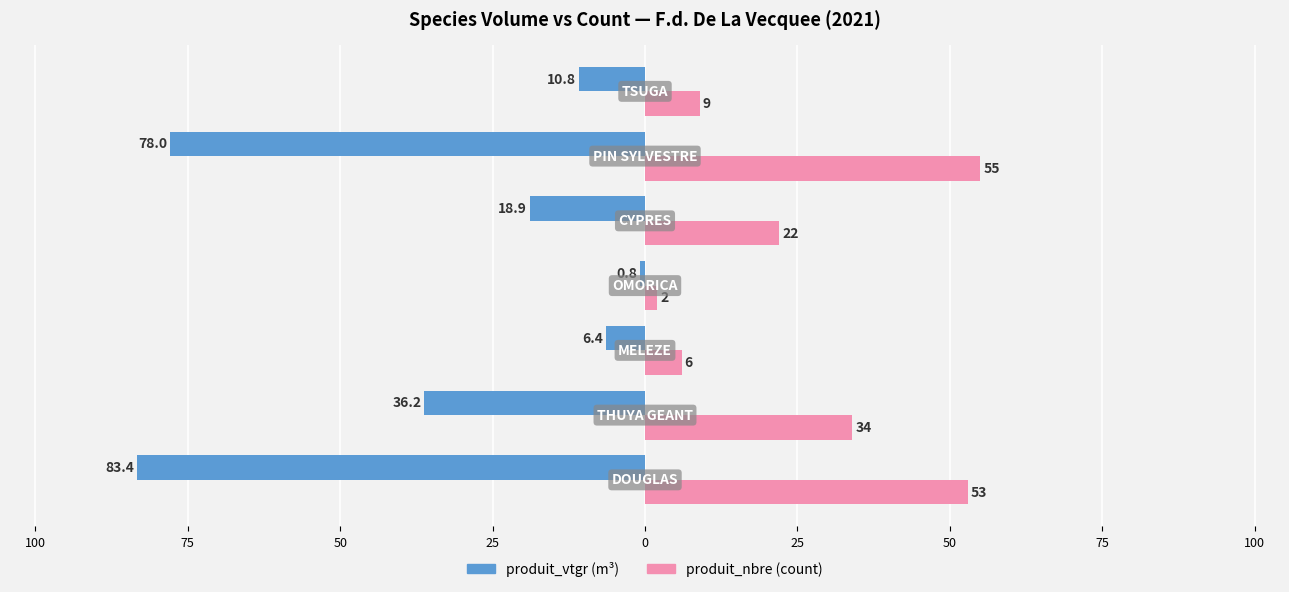

Reading right to left, list all the values displayed in this chart.

produit_vtgr: -10.8	-78.0	-18.9	-0.8	-6.4	-36.2	-83.4
produit_nbre: 9.0	55.0	22.0	2.0	6.0	34.0	53.0